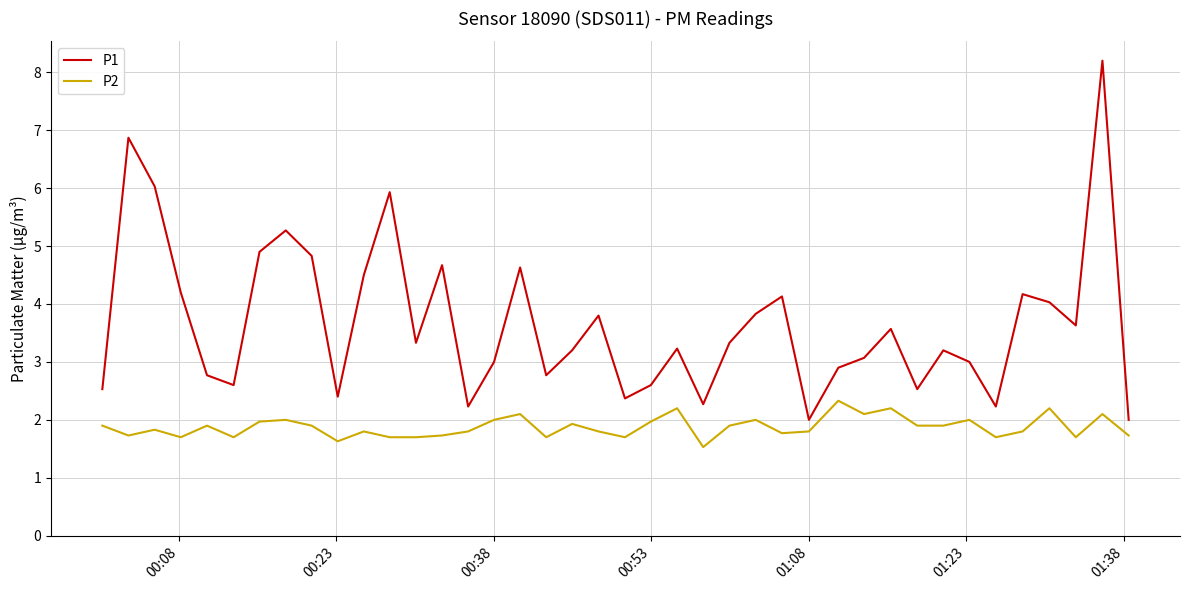

Which series has the largest total across all categories?

P1